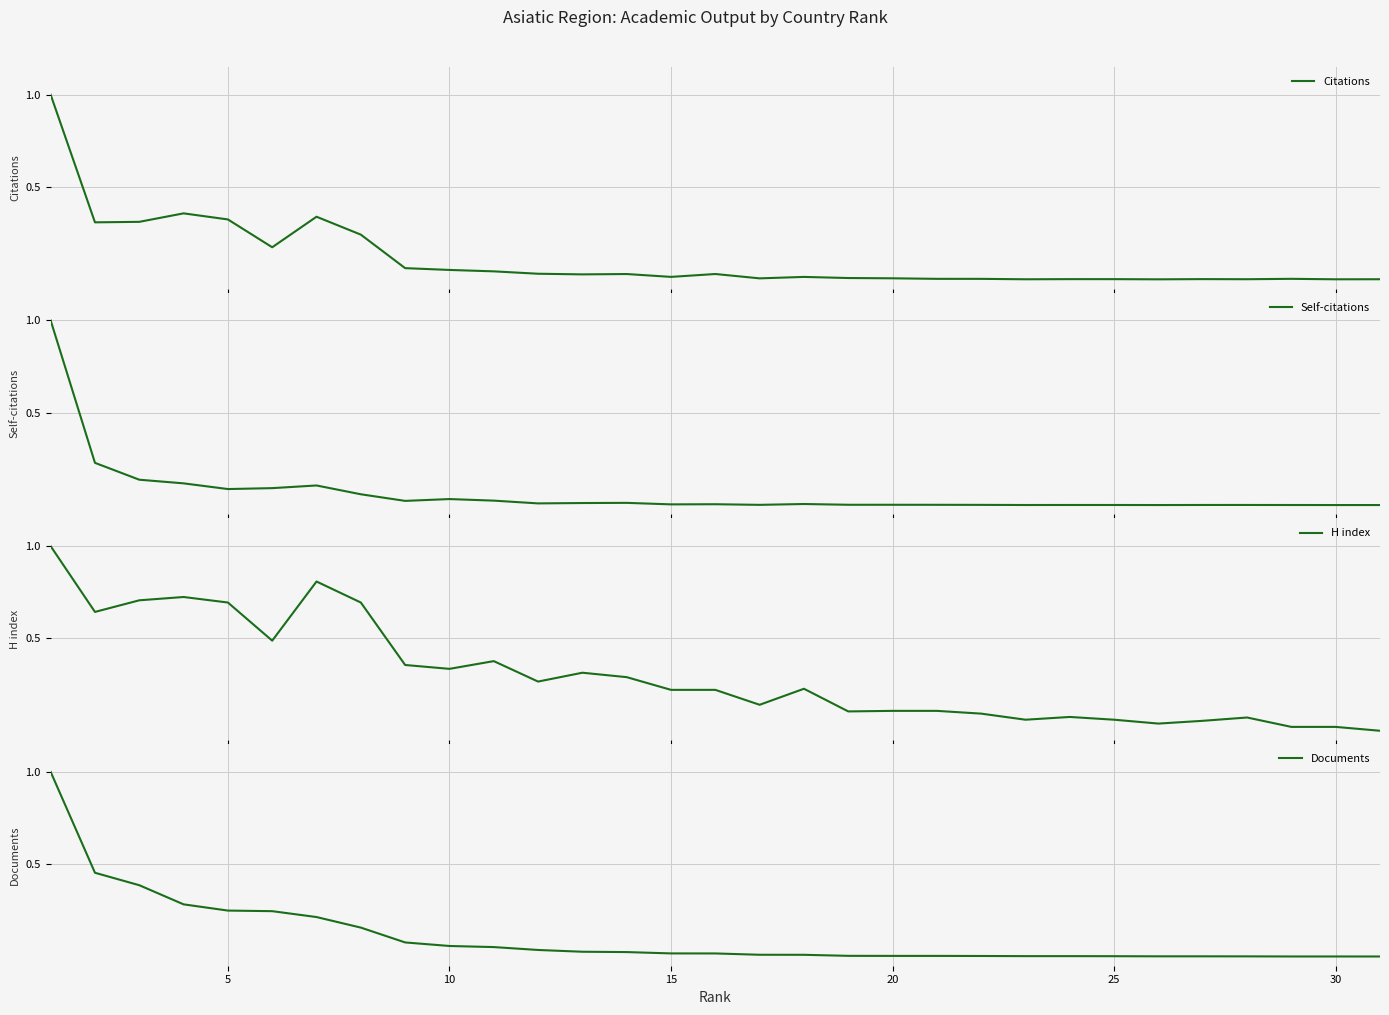

Which series has the largest total across all categories?

H index